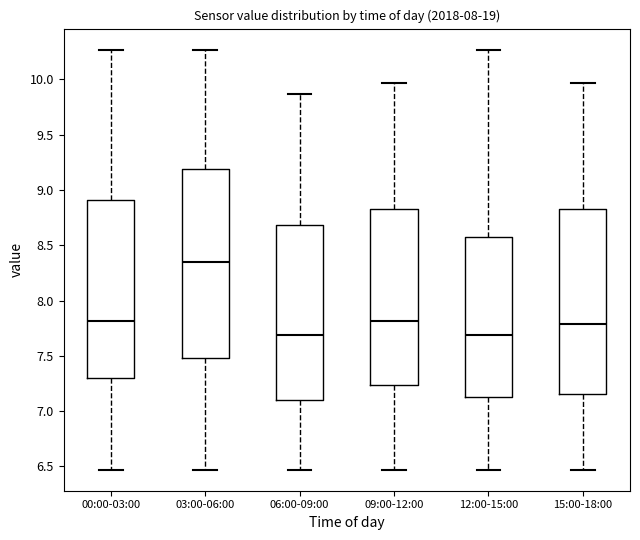

Reading left to right, transcribe this box plot: for each box, give where its median line is, the range the box spans, and where its two whiskers end, as read against the y-axis. The values are not printed on the chart, so give them approximately, as read against the axis.

00:00-03:00: median 7.80, box 7.30 to 8.90, whiskers 6.45 to 10.25
03:00-06:00: median 8.35, box 7.50 to 9.20, whiskers 6.45 to 10.25
06:00-09:00: median 7.70, box 7.10 to 8.70, whiskers 6.45 to 9.85
09:00-12:00: median 7.80, box 7.25 to 8.85, whiskers 6.45 to 9.95
12:00-15:00: median 7.70, box 7.15 to 8.60, whiskers 6.45 to 10.25
15:00-18:00: median 7.80, box 7.15 to 8.85, whiskers 6.45 to 9.95